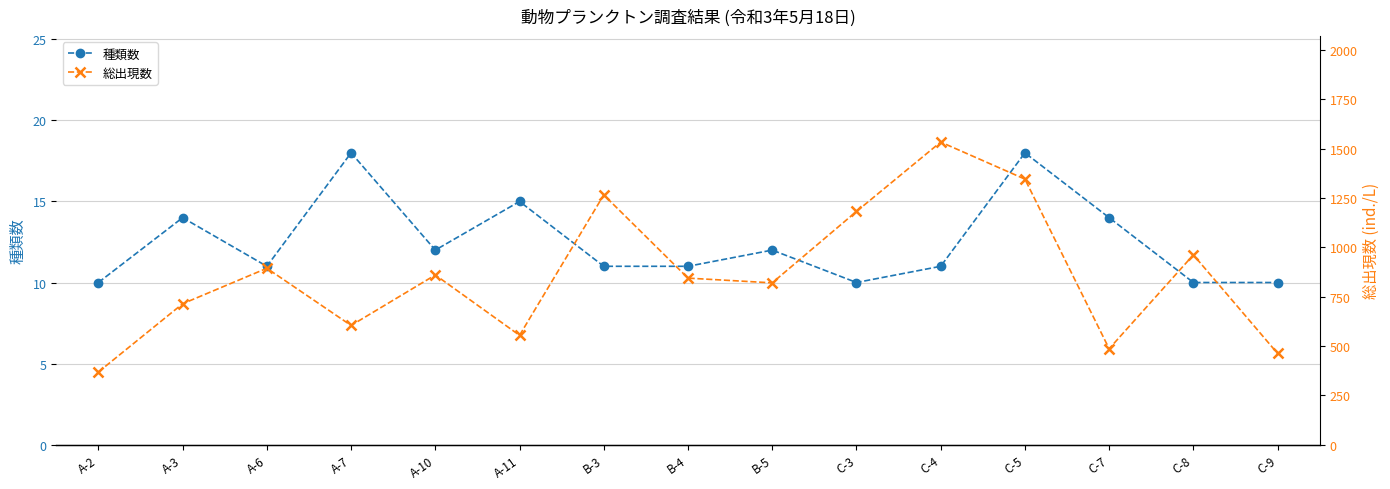

What is the difference between the second highest and second lowest values in the 種類数 series?

8